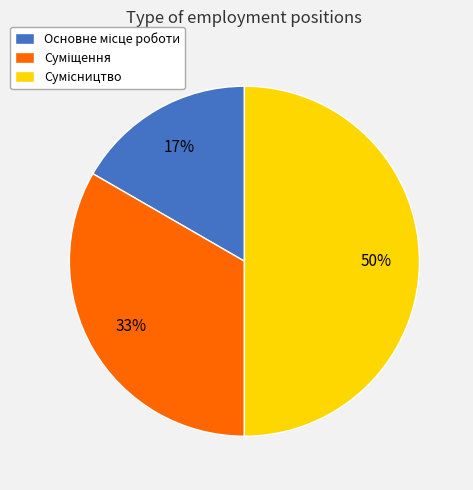

To the nearest percent, what is the average slice percentage?

33%